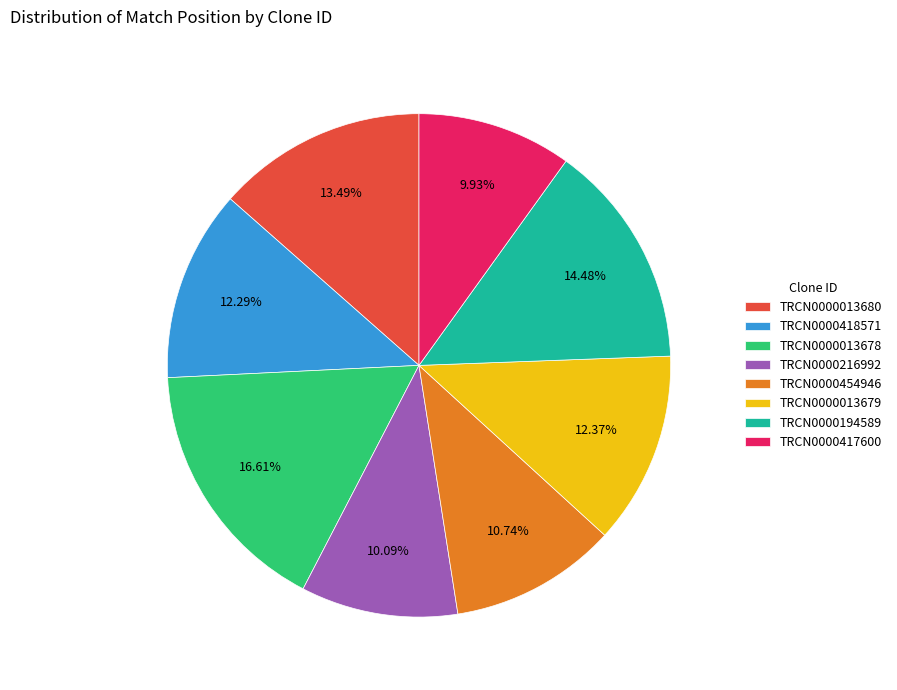

Is it true that TRCN0000417600 is 16% of the pie?

False